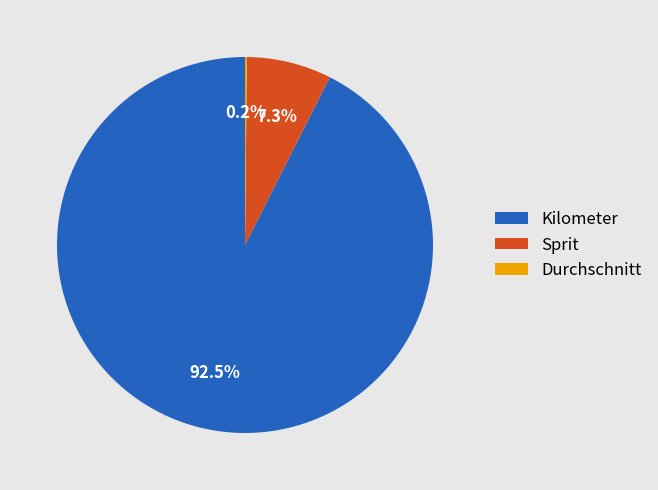

What is the majority slice?

Kilometer